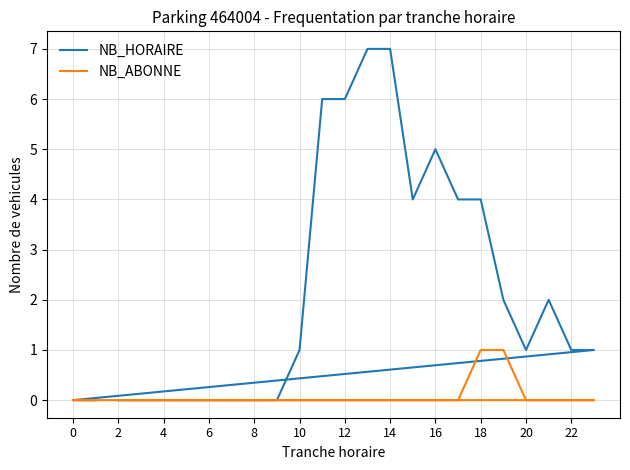

What is the difference between the second highest and minimum values in the NB_HORAIRE series?

7